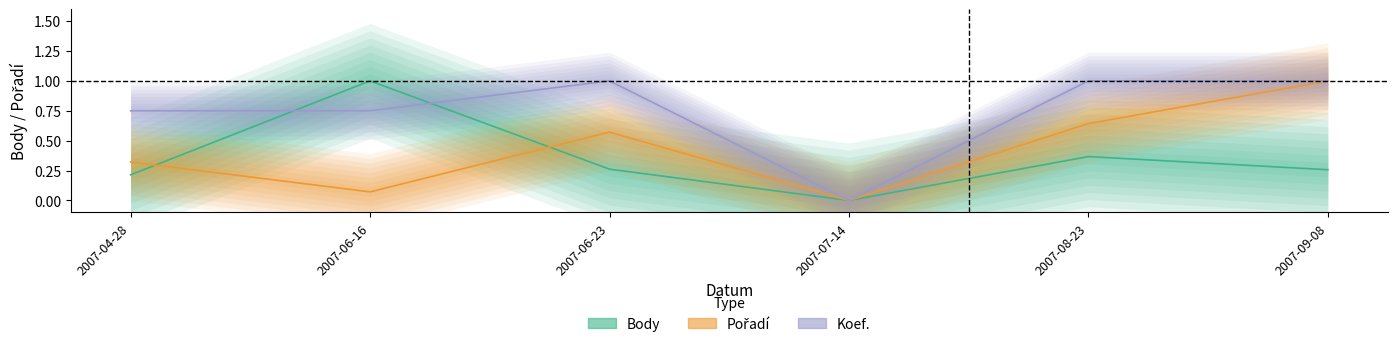

How many Body values are between 0 and 1?

6